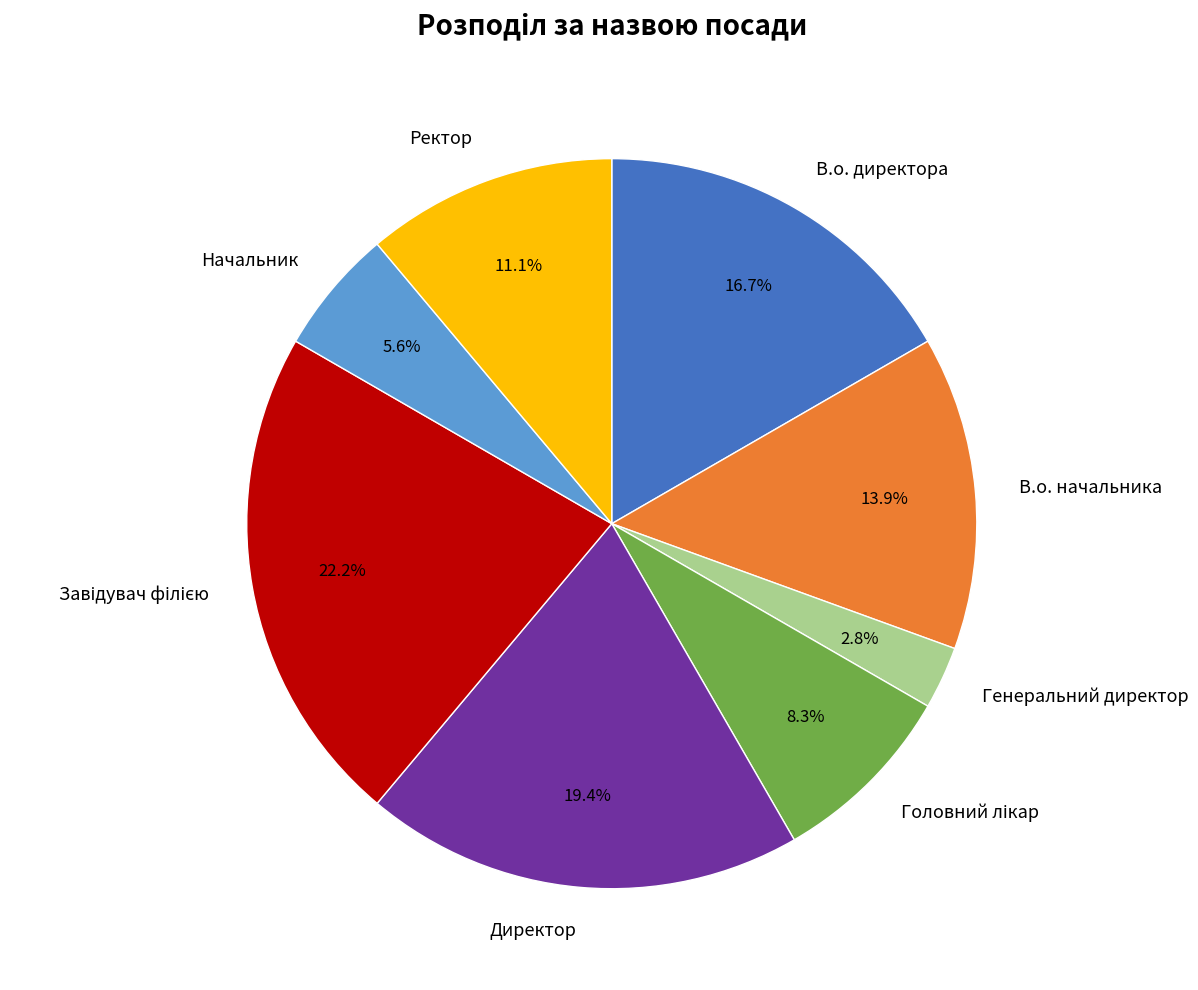

Count the number of slices in the pie.

8